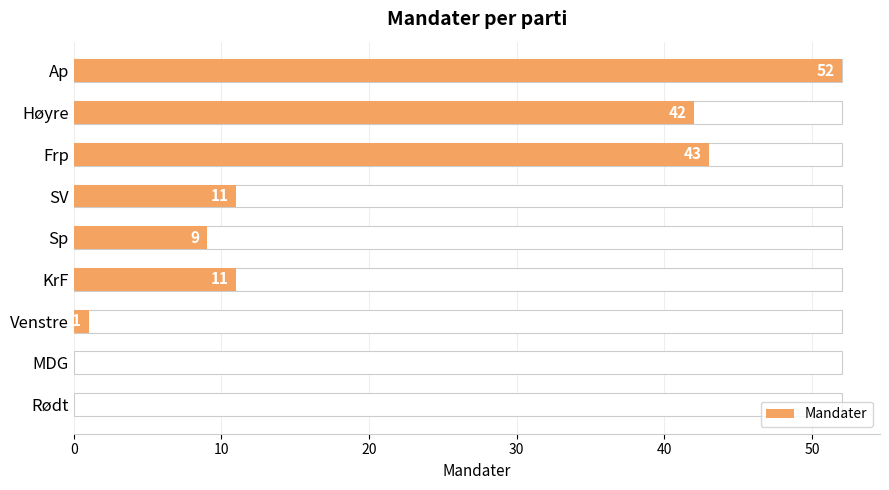

How many positive values are there?

7